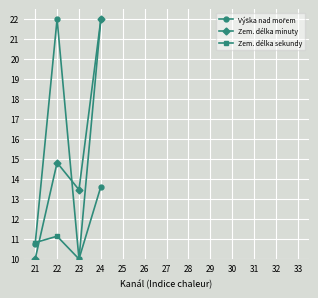

The Výška nad mořem series shows 13.6 at 24. True or false?

True